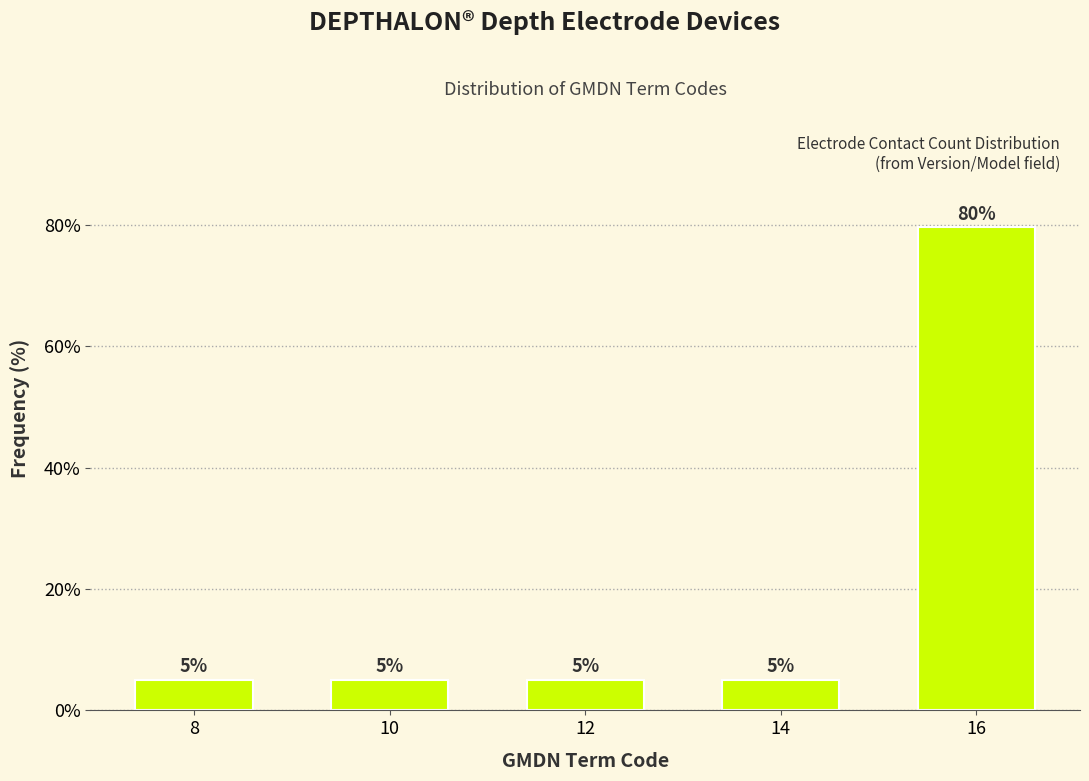

Does the chart contain any negative values?

No